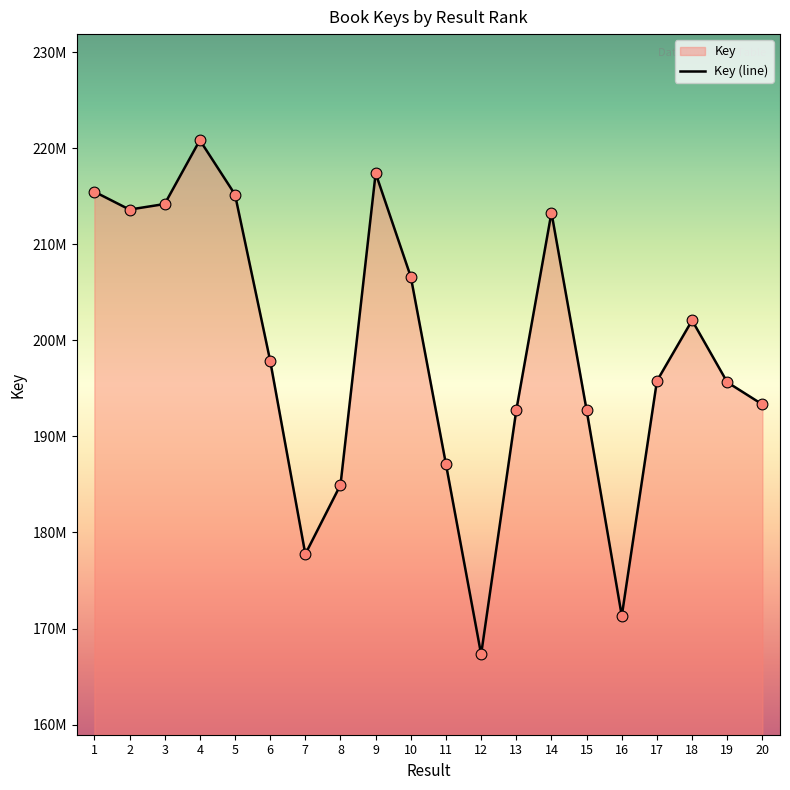

Which has a higher value, 16 or 19?

19